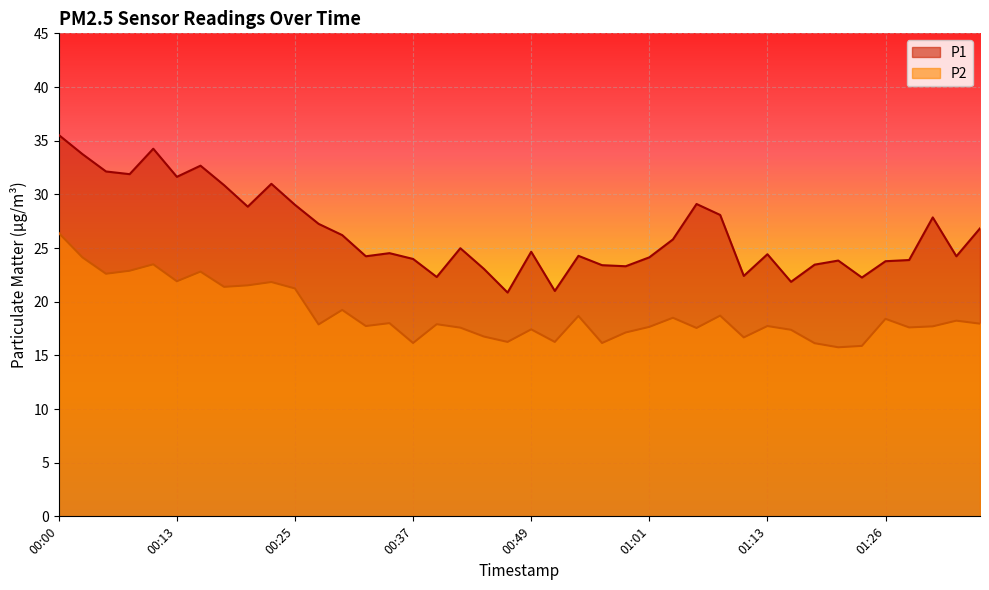

The value of P1 at 01:13 is 15.1. True or false?

False